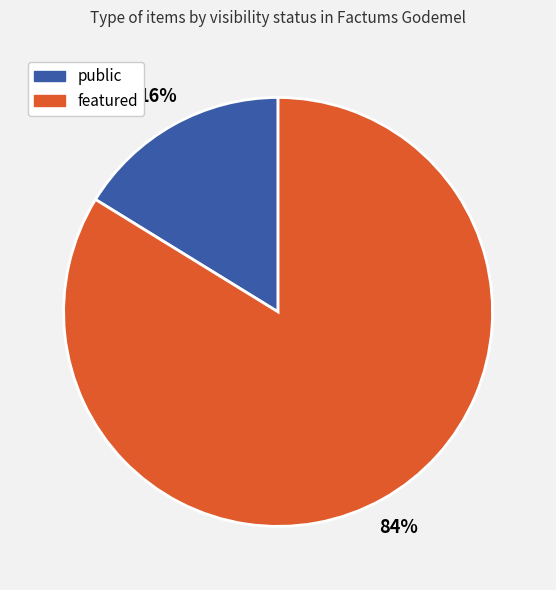

To the nearest percent, what is the difference between the largest and smallest slice percentages?

68%